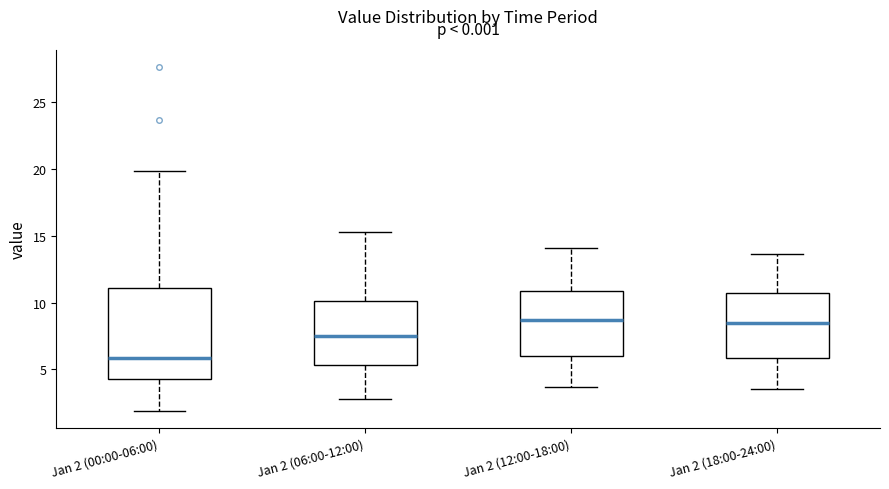

Where is the lower edge of the box for Jan 2 (00:00-06:00) on the y-axis? The values are not printed on the chart, so give them approximately, as read against the axis.

4.5